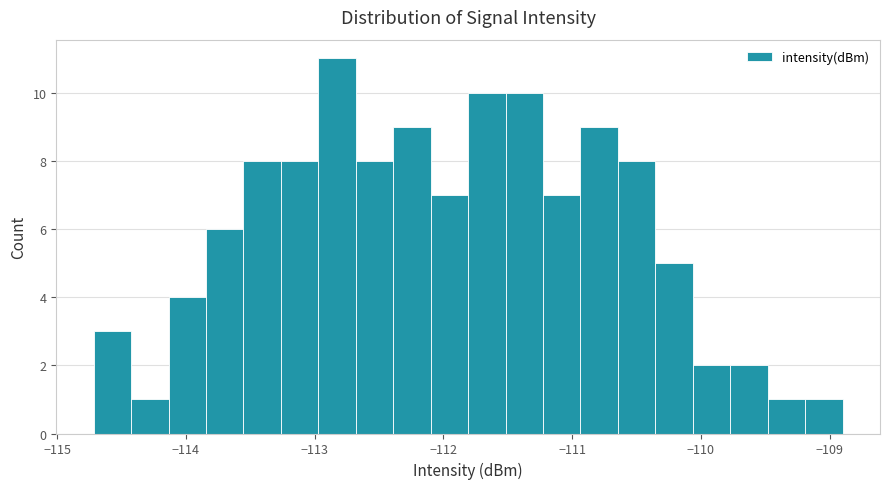

Read against the x-axis, roughly where is the centre of the tallest bar?

-112.8